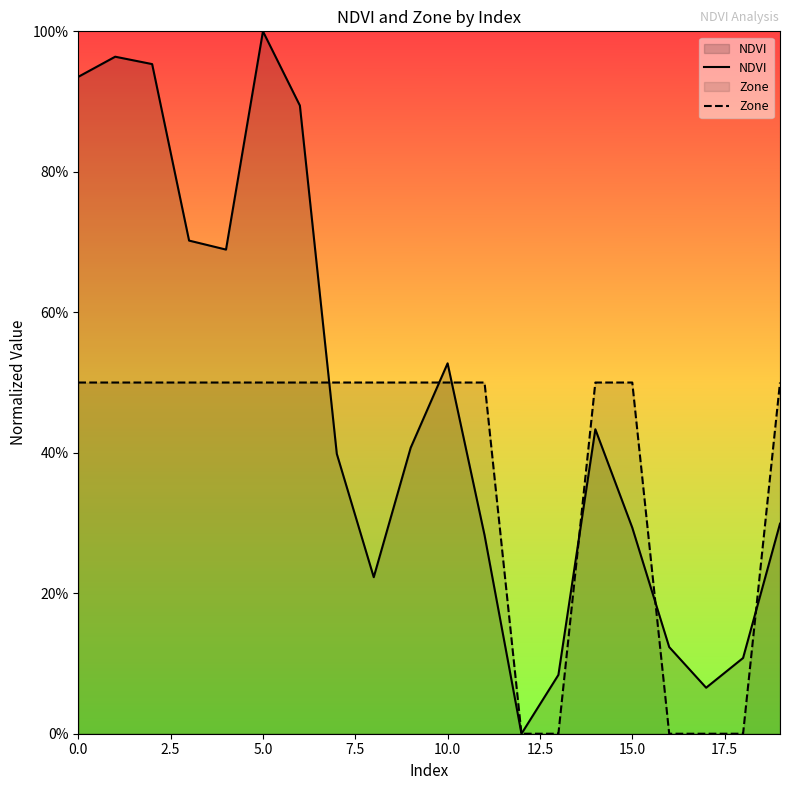

What is the spread (max minus min) of values at 3?

0.2